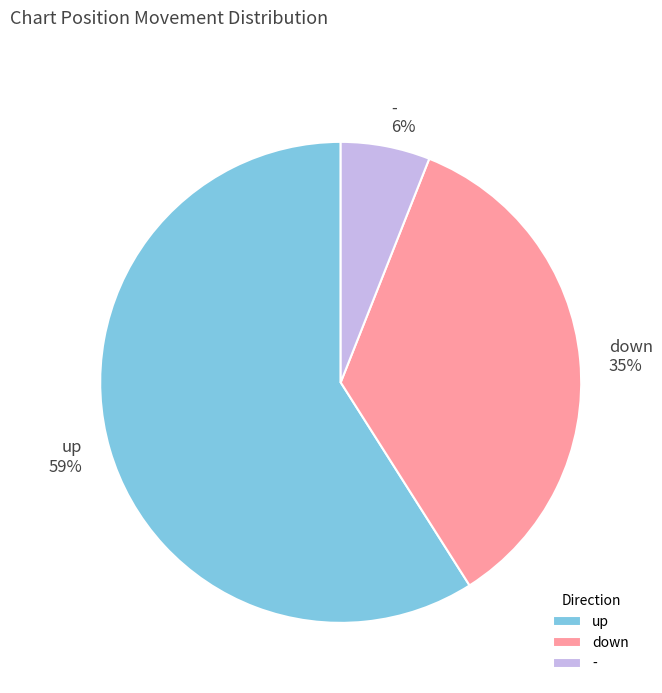

How many segments does this pie chart have?

3